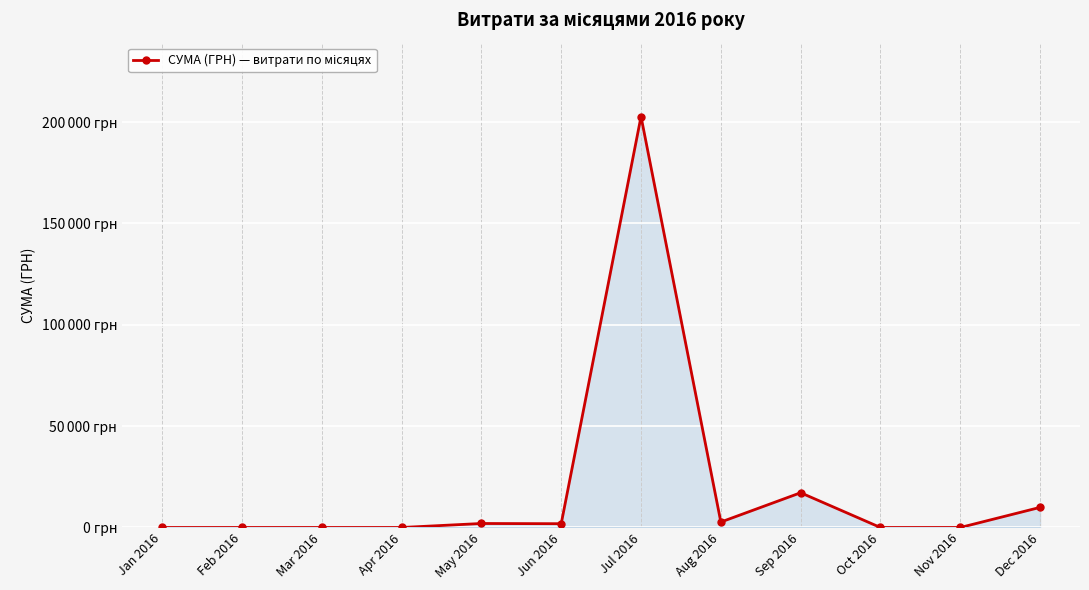

How many interior local peaks (higher than both neighbors) does the data have?

3